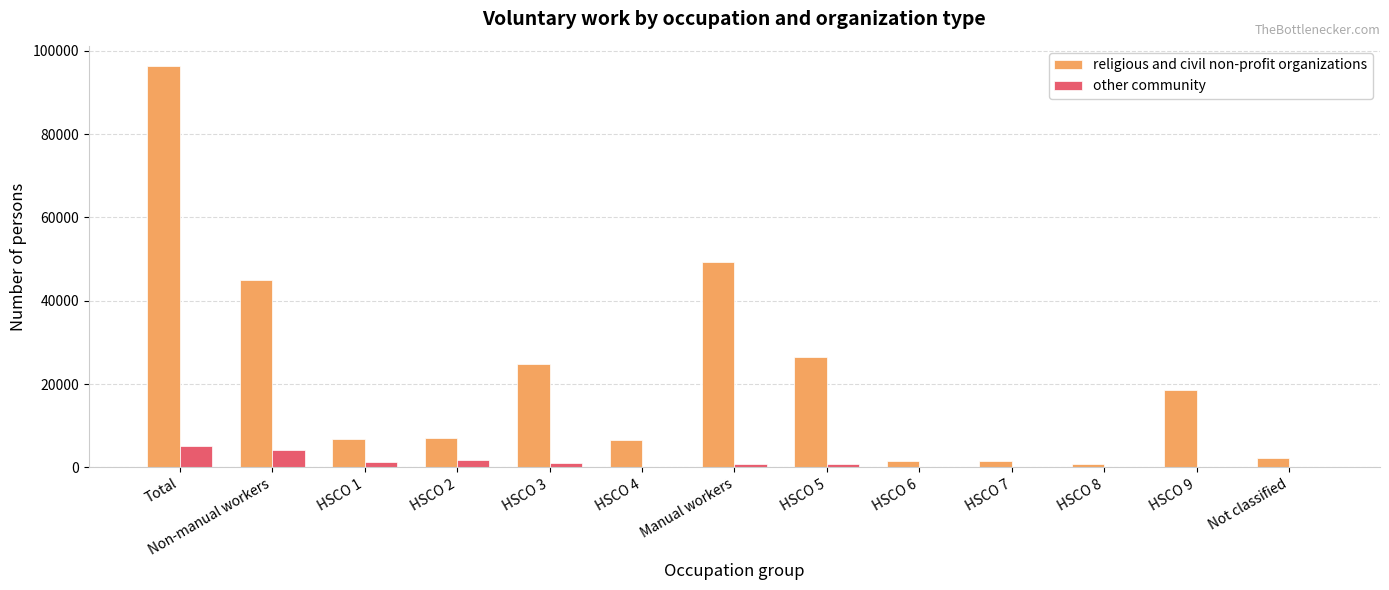

What is the sum of all other community values?

15063